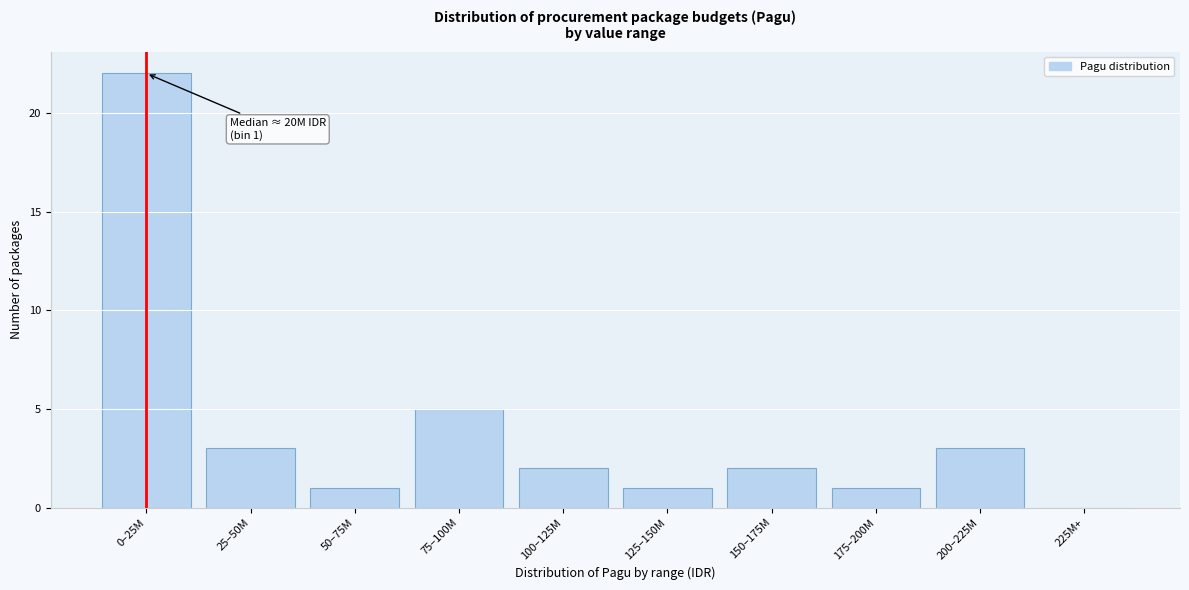

Reading left to right, what are all the values shown in this chart?

0–25M=22	25–50M=3	50–75M=1	75–100M=5	100–125M=2	125–150M=1	150–175M=2	175–200M=1	200–225M=3	225M+=0